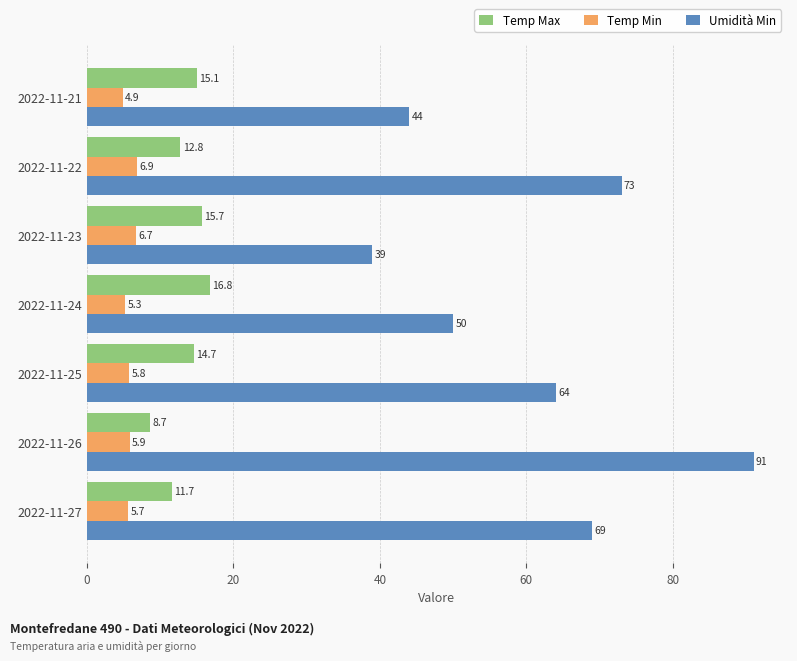

What is the difference between the second highest and minimum values in the Umidità Min series?

34.0